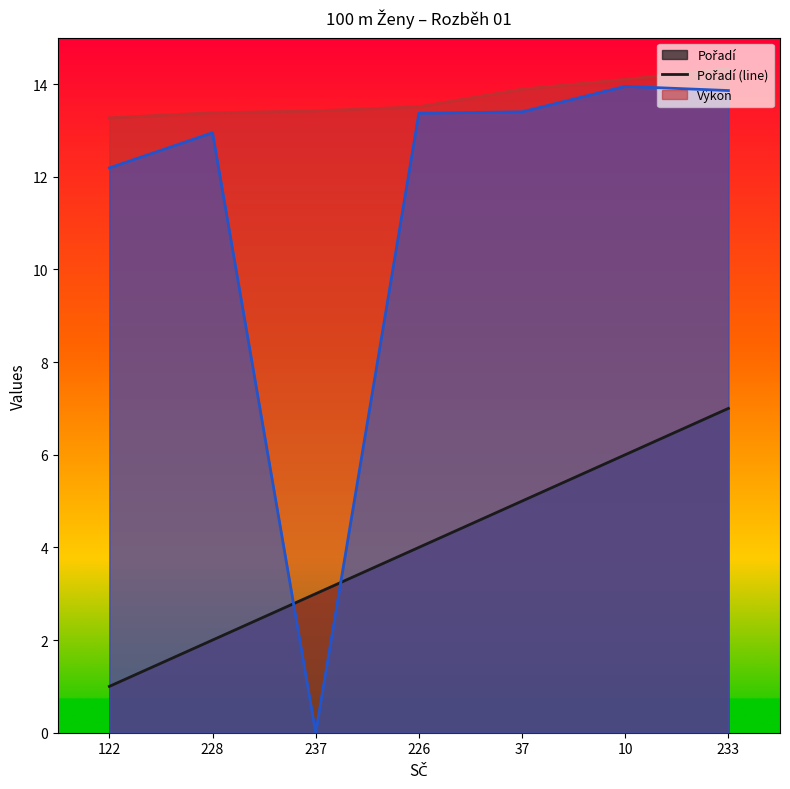

What is the average value of the Pořadí (line) series?

4.0